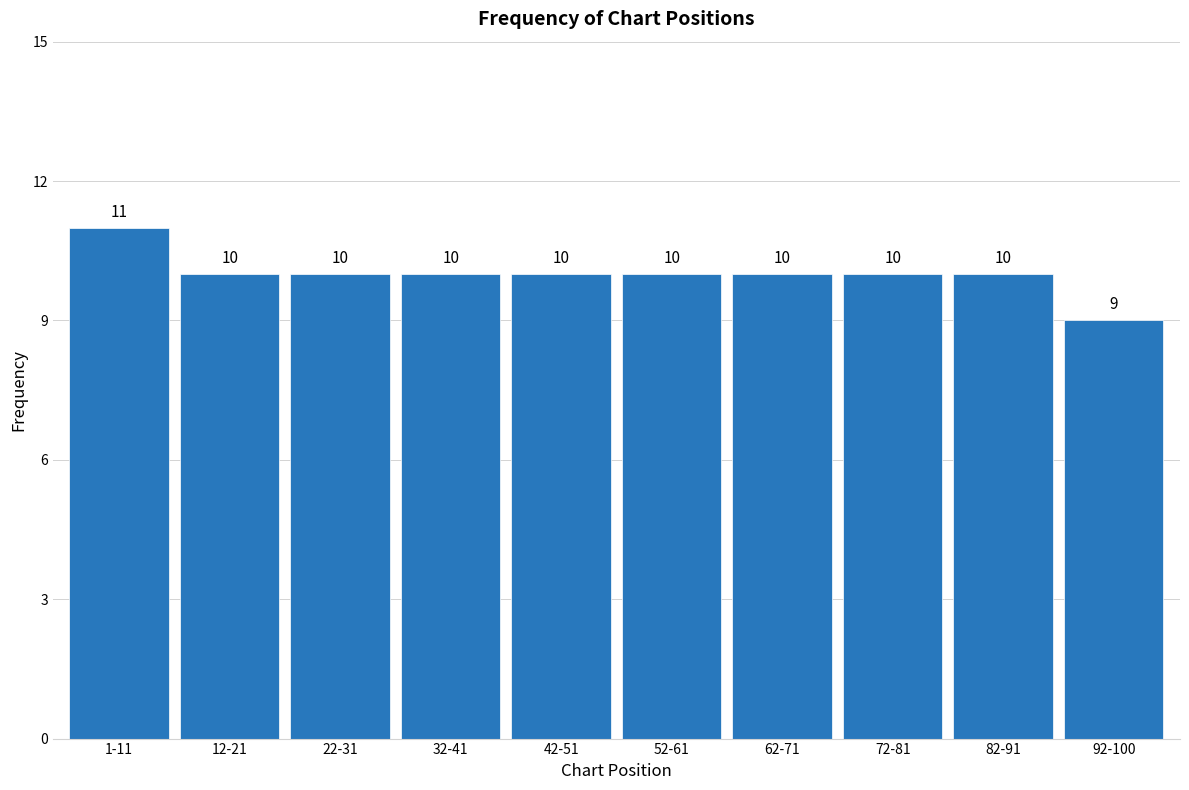

Reading left to right, extract all data points from this chart.

1-11=11	12-21=10	22-31=10	32-41=10	42-51=10	52-61=10	62-71=10	72-81=10	82-91=10	92-100=9